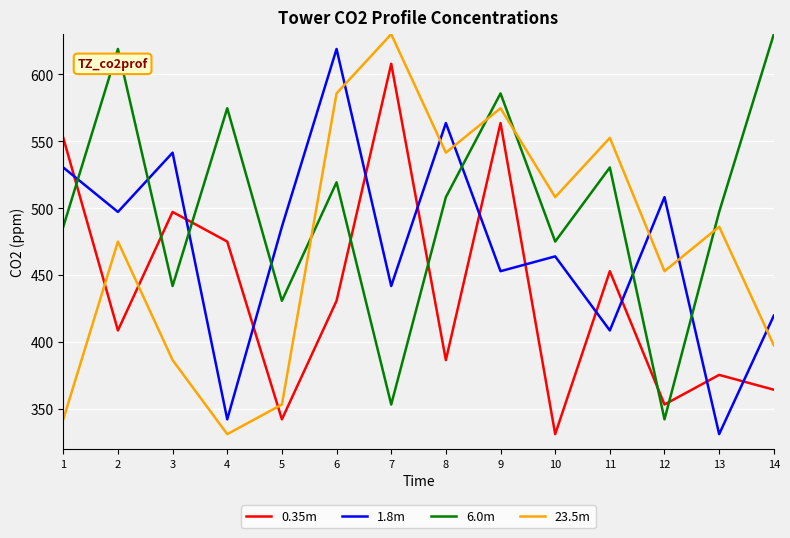

Which series has the largest total across all categories?

6.0m